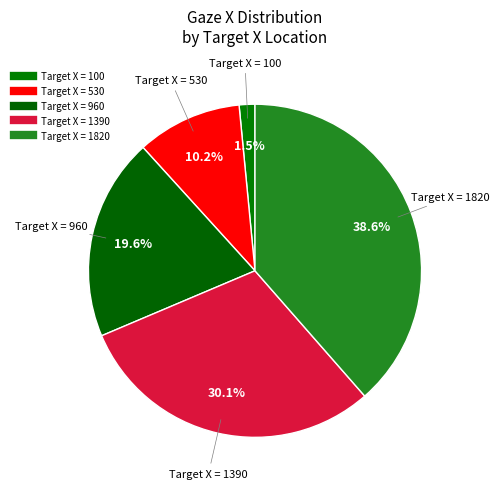

How many segments does this pie chart have?

5